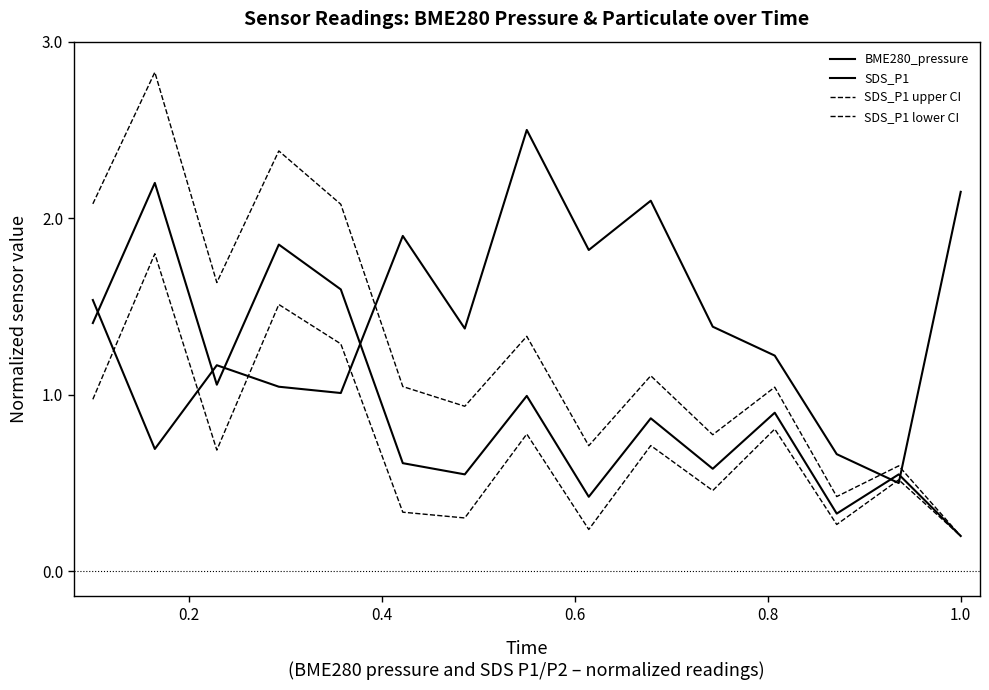

Is this an area chart (filled region under the line)?

No